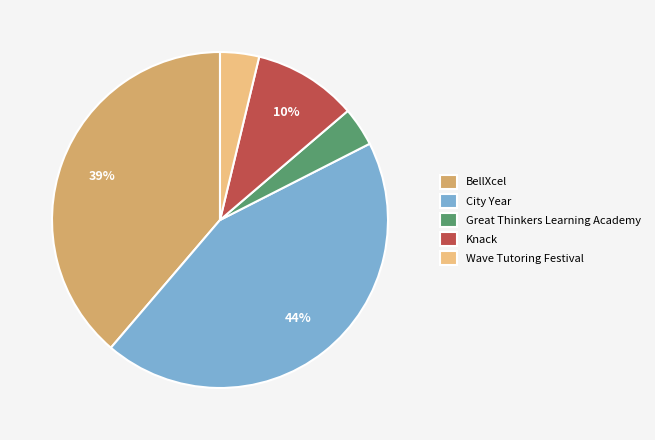

To the nearest percent, what is the difference between the Wave Tutoring Festival and BellXcel slice percentages?

35%